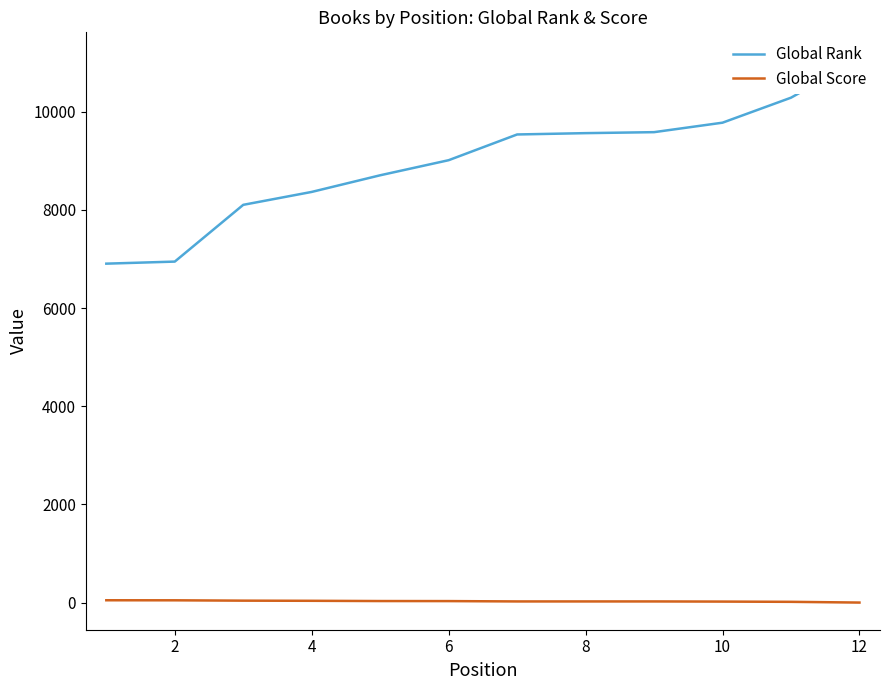

The Global Score series shows 38 at 4. True or false?

True